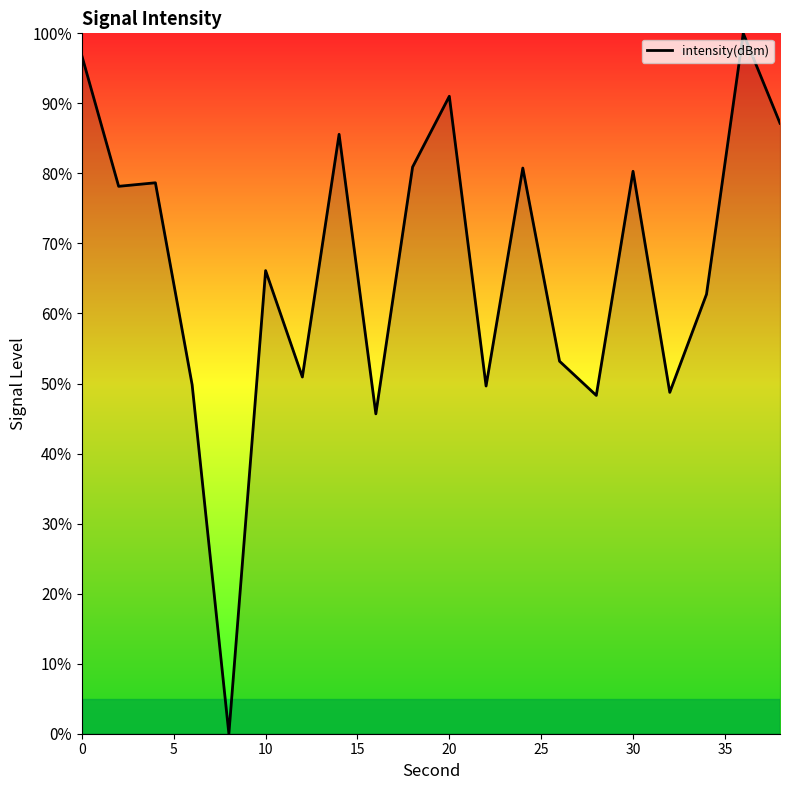

What is the maximum value shown in the chart?

100.0